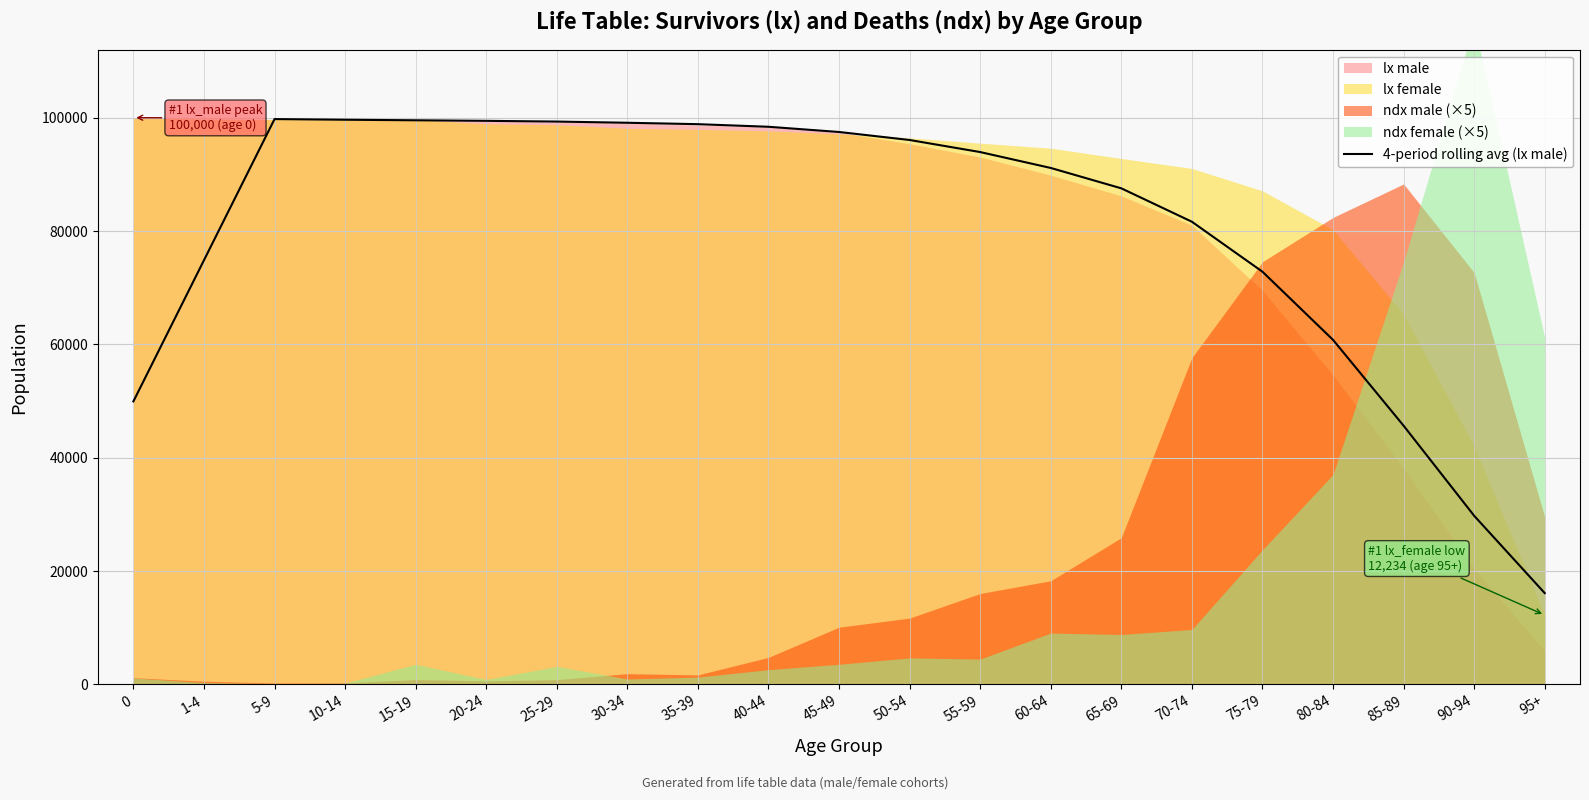

What is the label of the 9th point from the left?

35-39